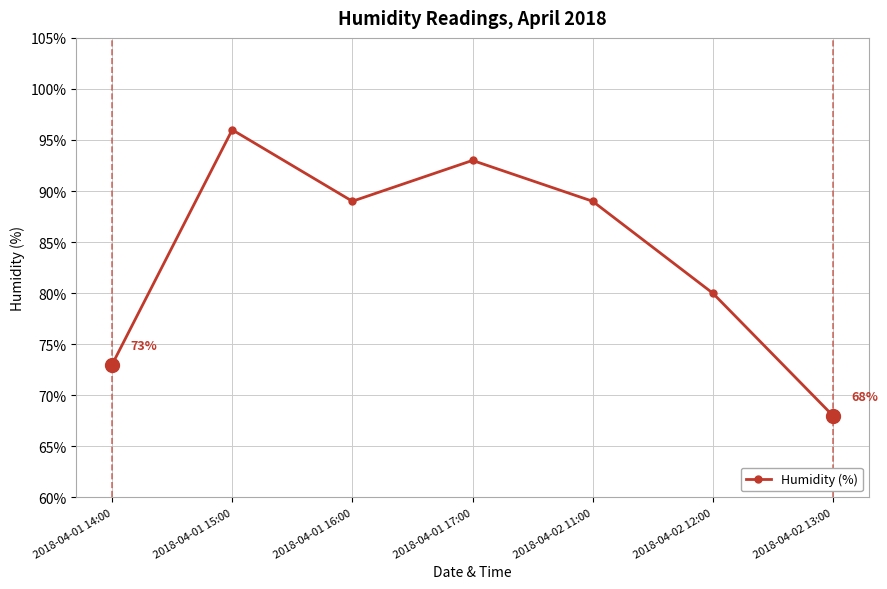

What is the sum of all values?

588